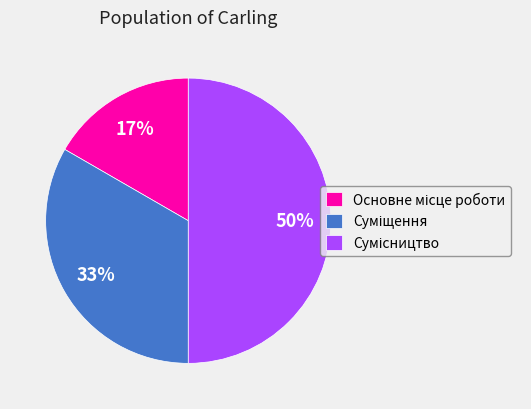

To the nearest percent, what is the difference between the largest and smallest slice percentages?

33%